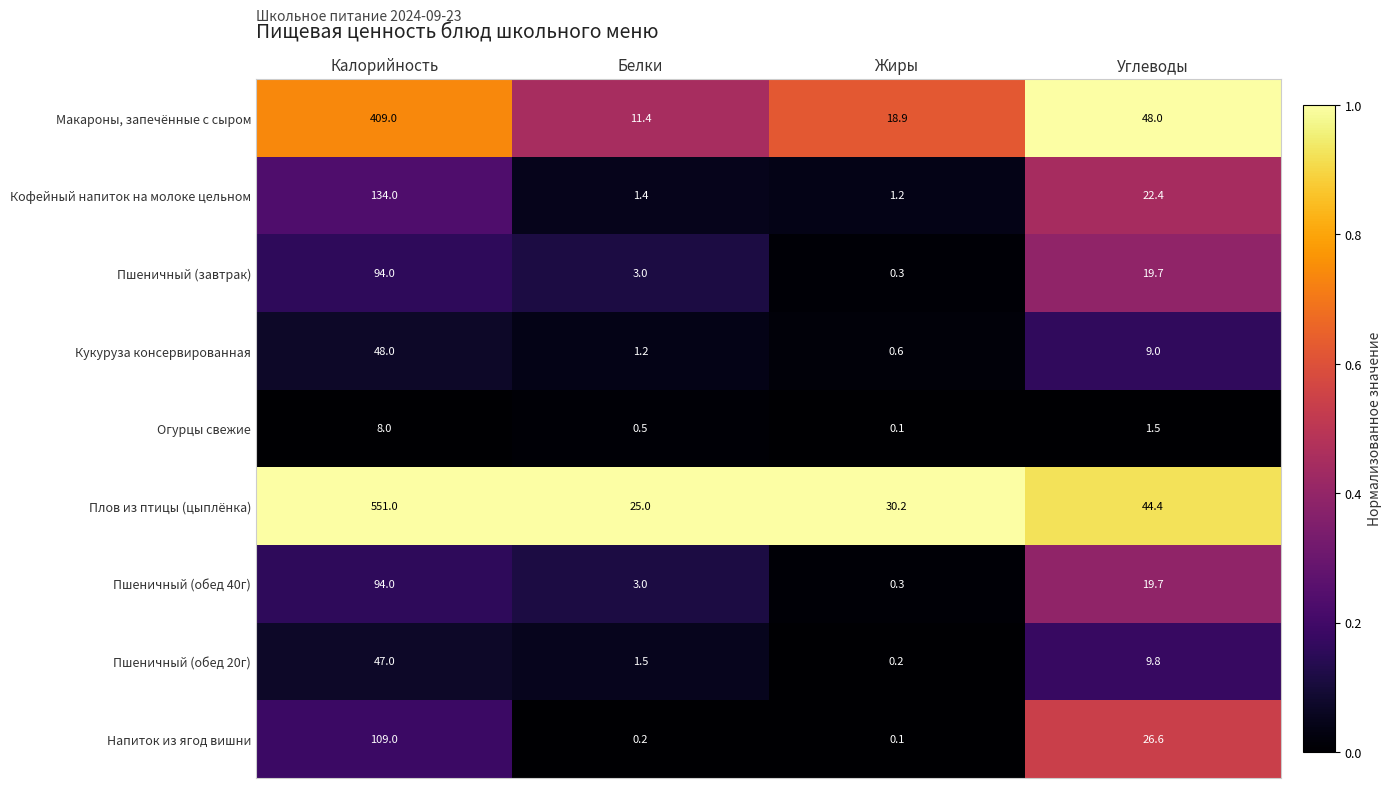

At which category is the sum across all series the highest?

Калорийность